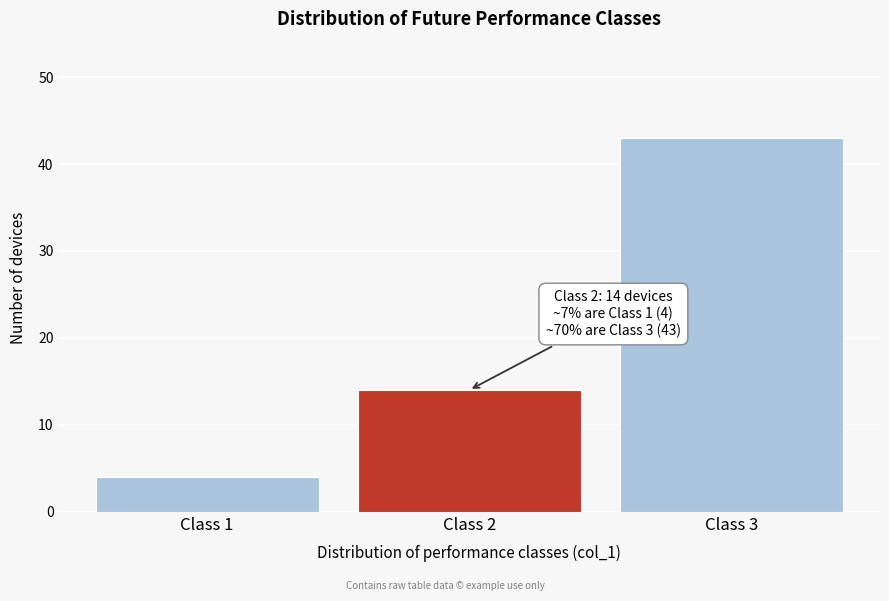

Reading left to right, transcribe all the data shown in this chart.

Class 1=4	Class 2=14	Class 3=43